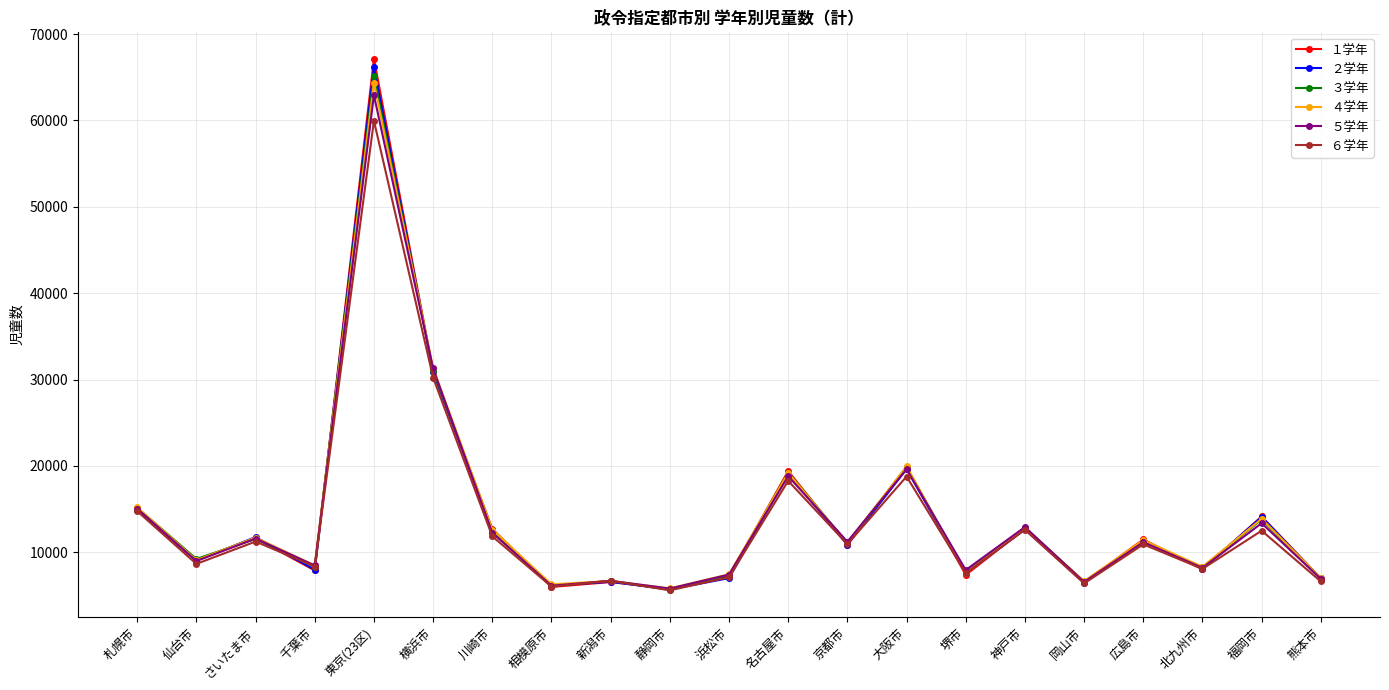

Which label corresponds to the largest value in the chart?

東京(23区)